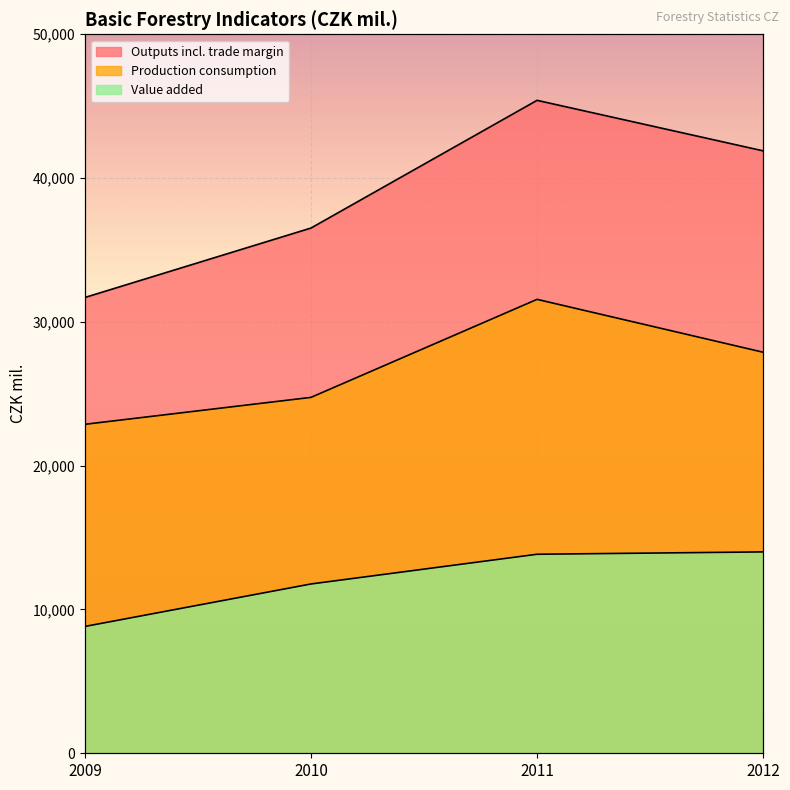

Is the value of Value added at 2011 greater than the value of Outputs incl. trade margin at 2012?

No